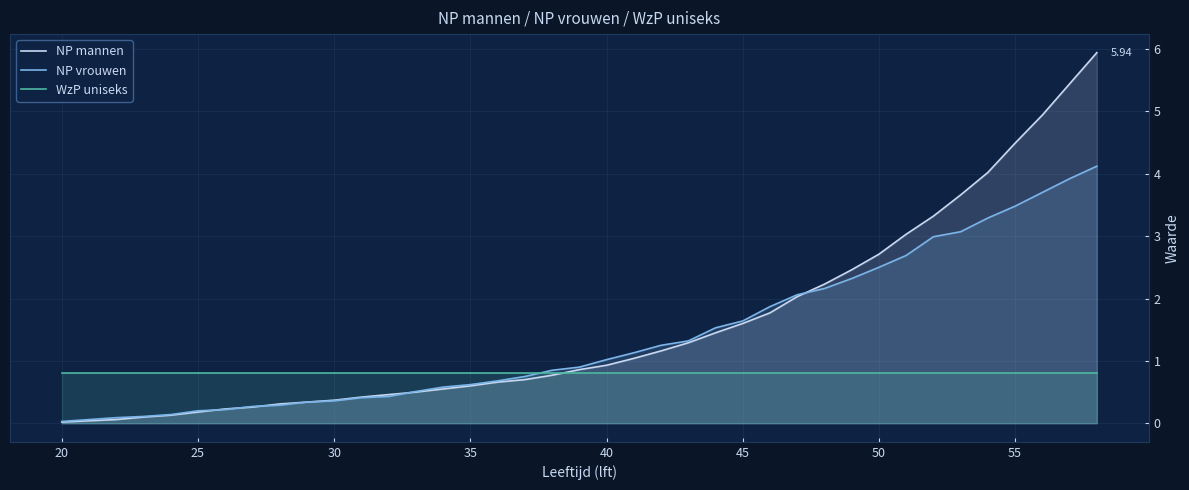

Which series has the largest range (max minus min)?

NP mannen